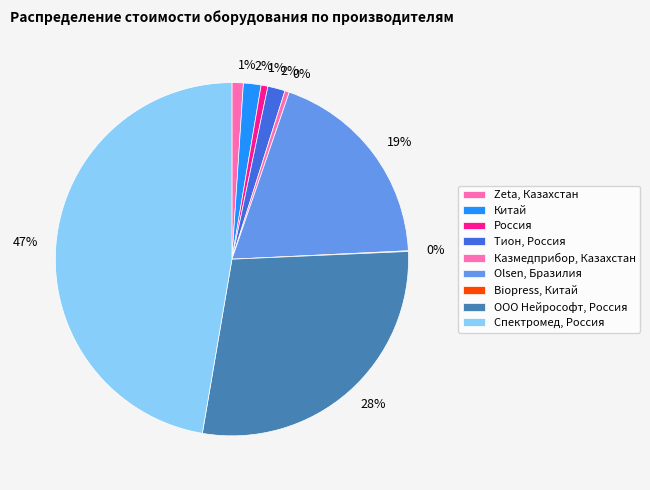

Which slice is the smallest?

Biopress, Китай